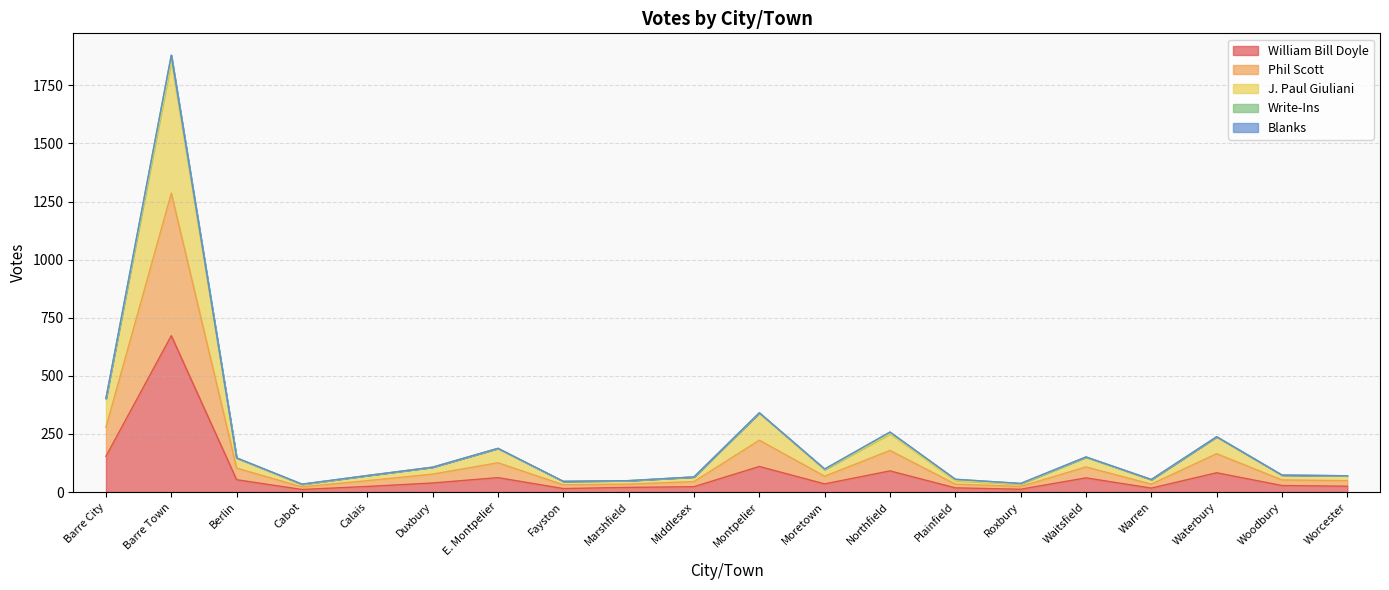

Is the value of Phil Scott at Calais greater than the value of William Bill Doyle at Barre City?

No